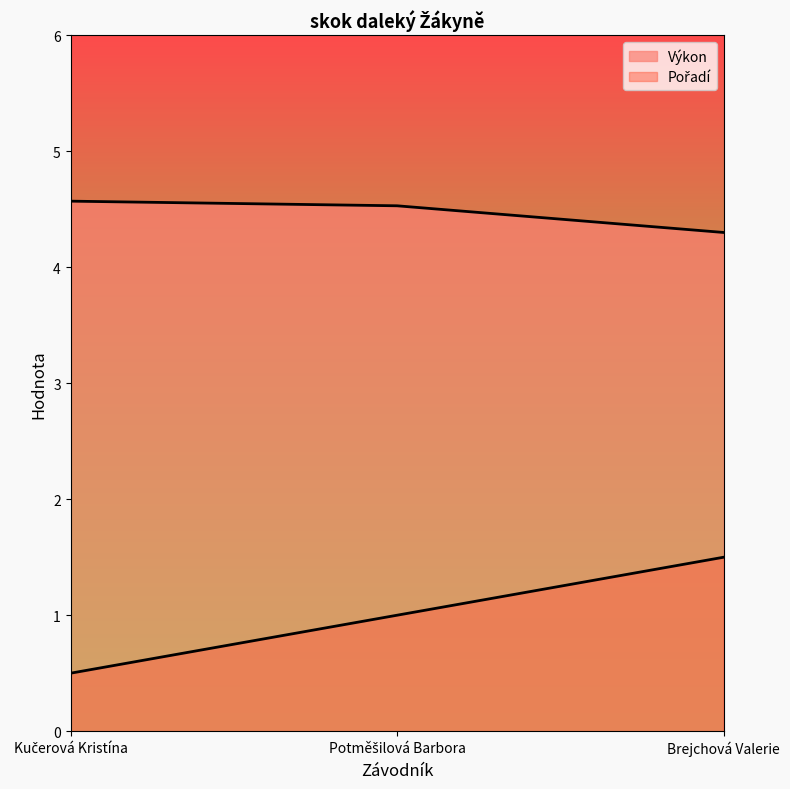

What is the smallest value displayed?

0.5